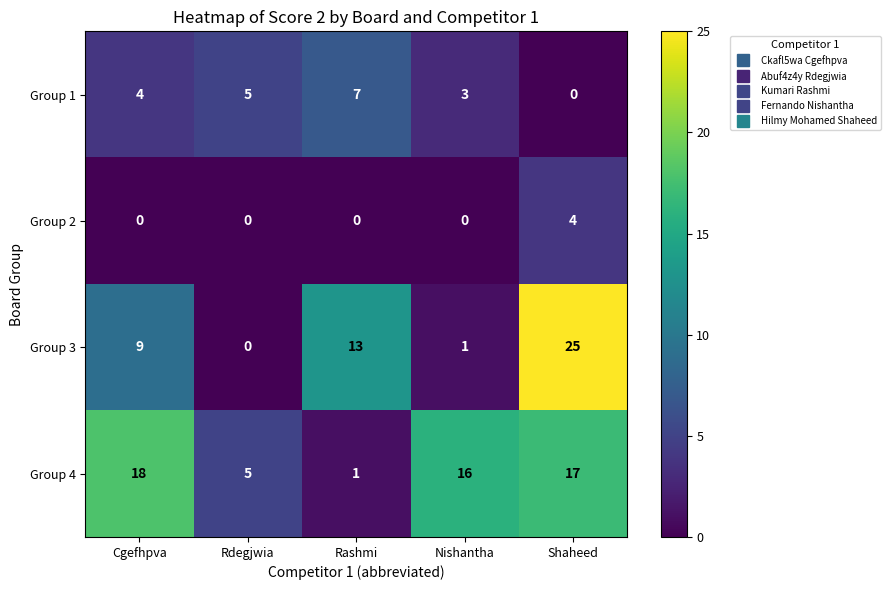

List the series in order of their overall mean, lowest first.

Group 2, Group 1, Group 3, Group 4